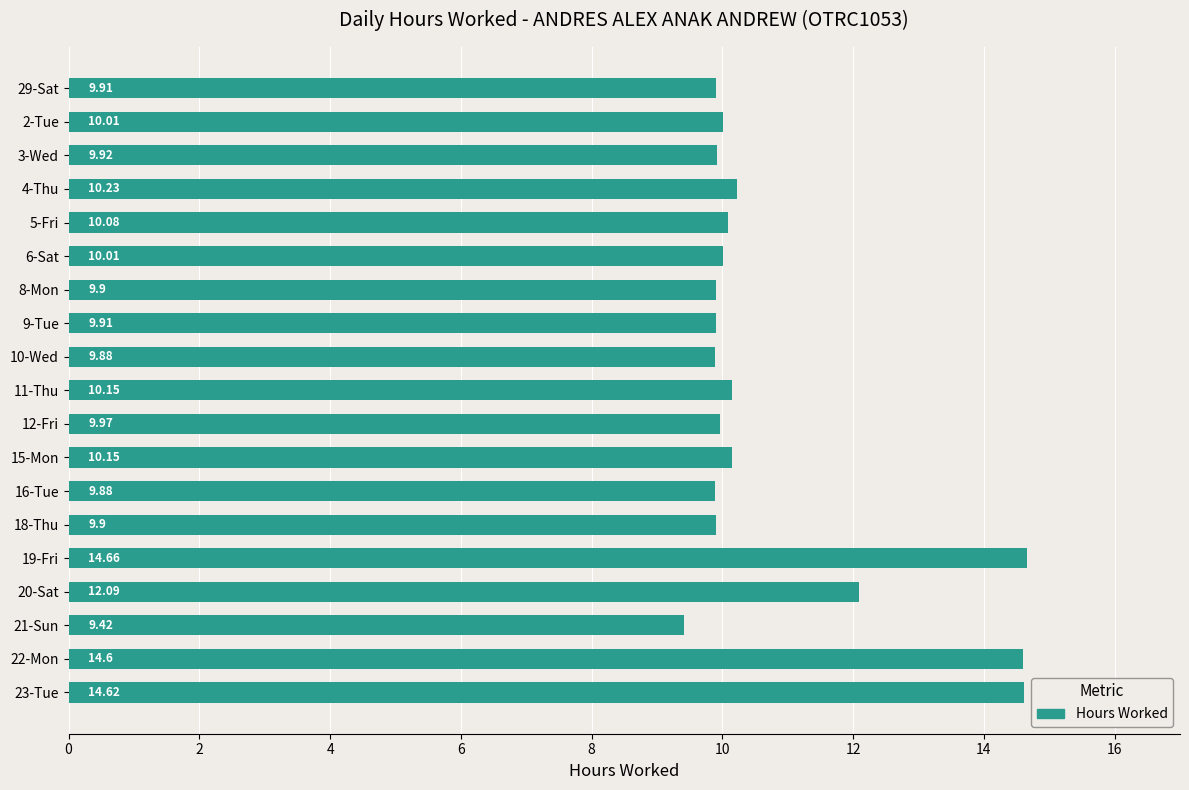

Approximately how many times larger is the value at 6-Sat compared to 10-Wed?

1.0